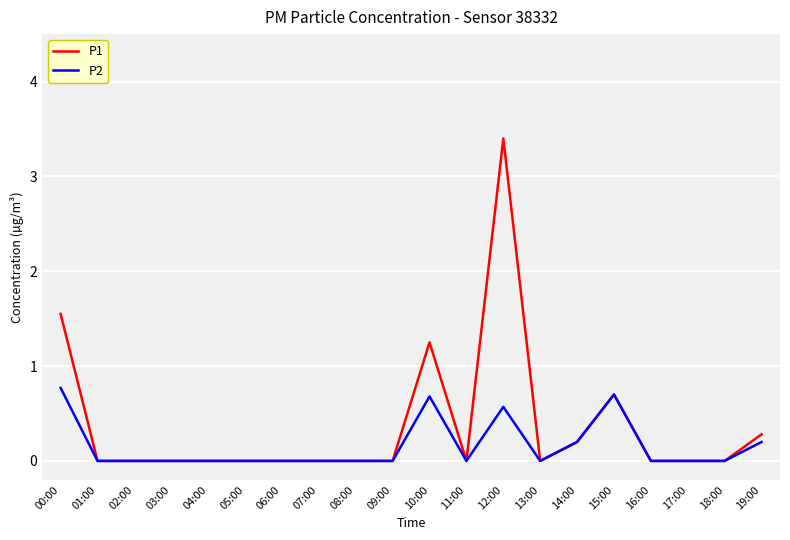

Count the number of data series in this chart.

2